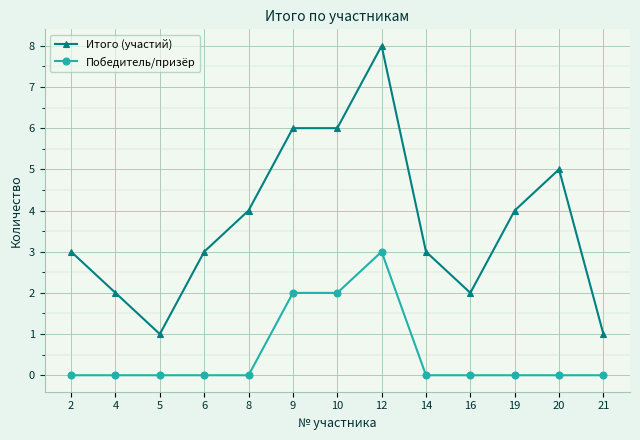

Count the Итого (участий) values in the range 2 to 5.

8